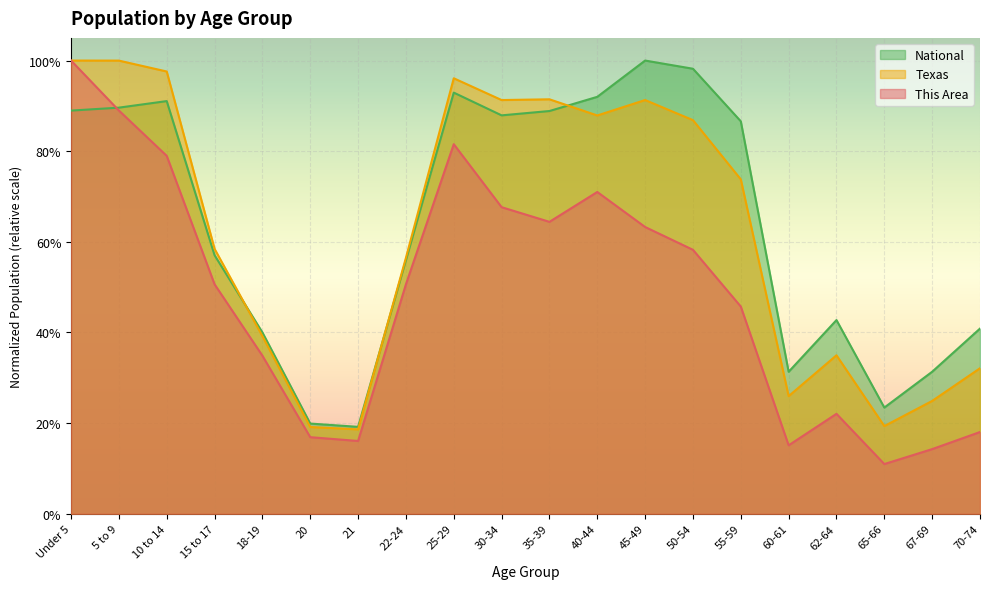

Which series changed the most between 55-59 and 65-66?

National